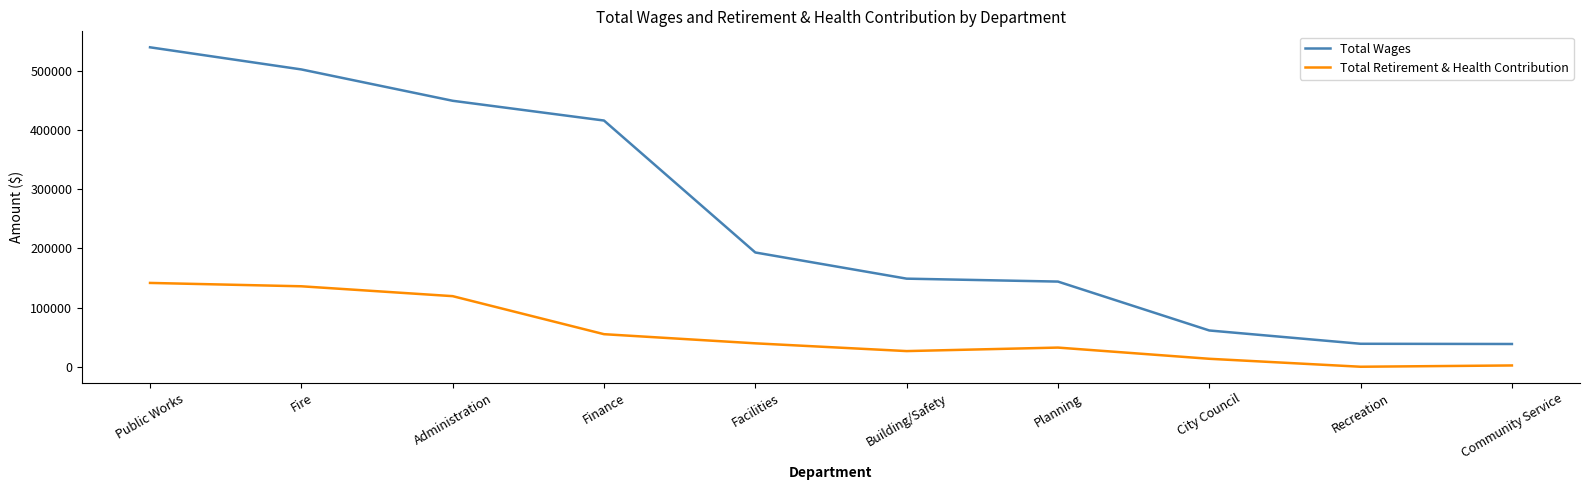

Read the Total Wages value at Community Service.

38458